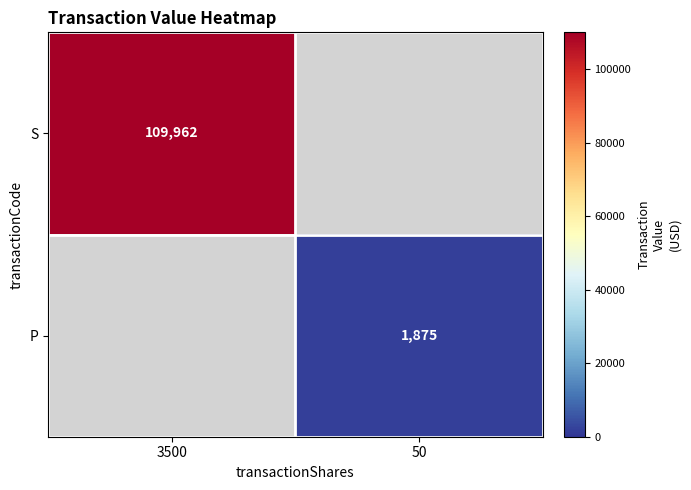

The P series shows 798 at 50. True or false?

False